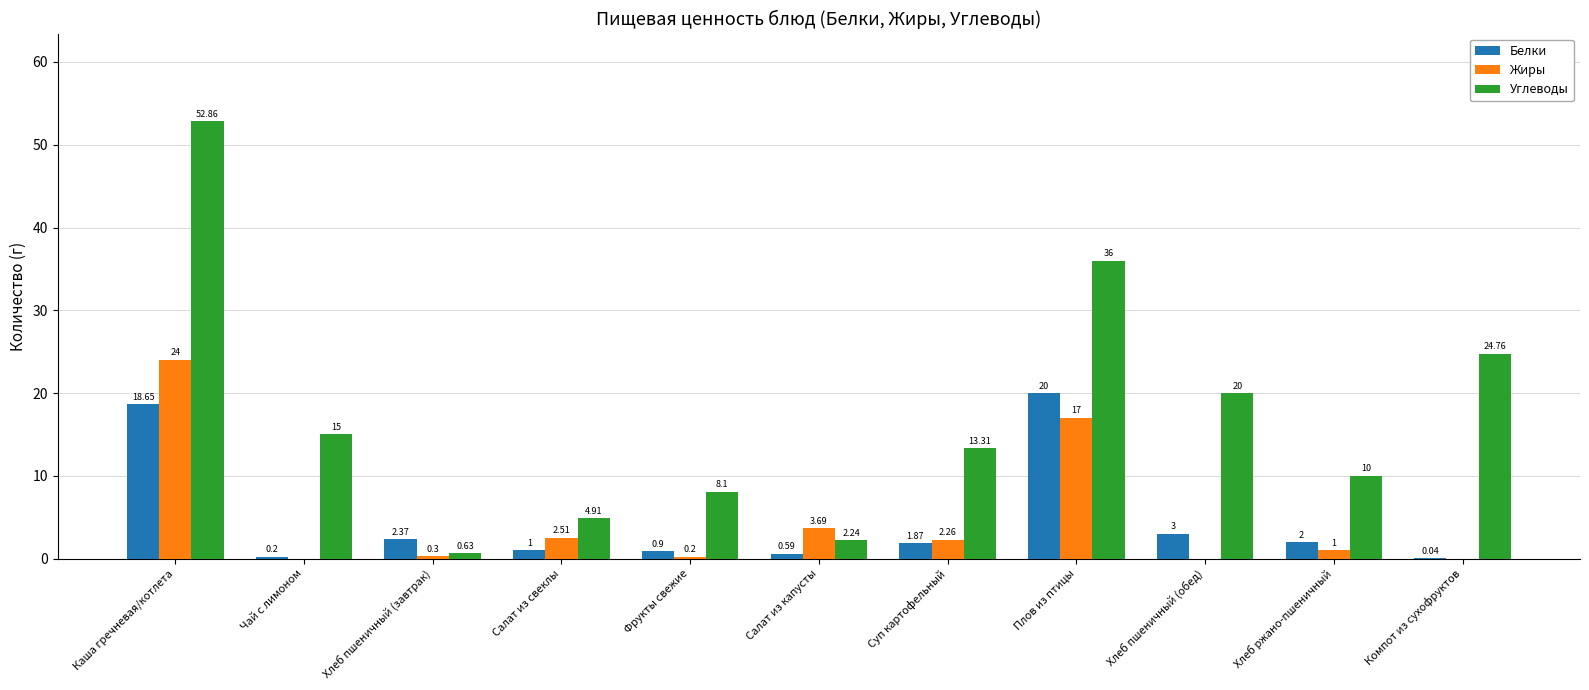

What is the difference between the Углеводы values at Плов из птицы and Салат из капусты?

33.8